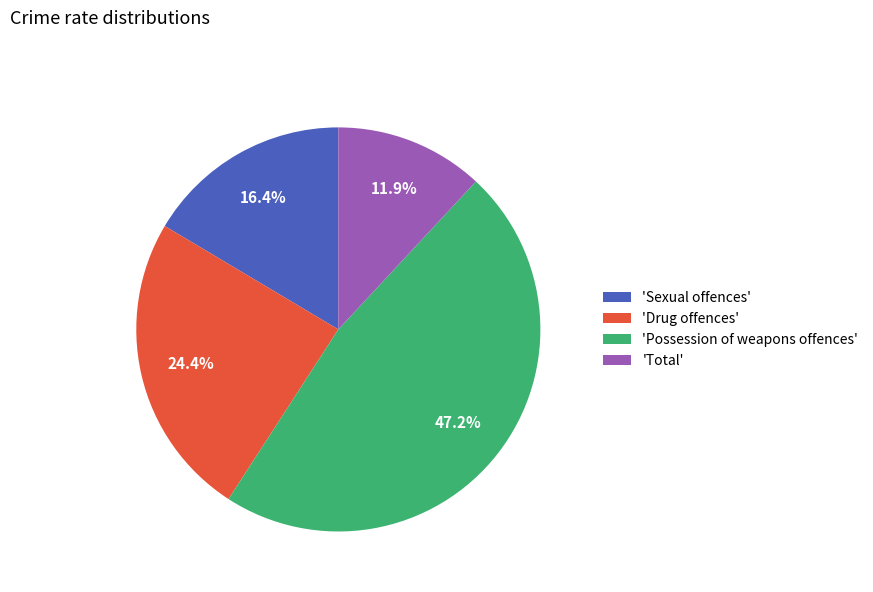

Is there a majority slice in this chart?

No